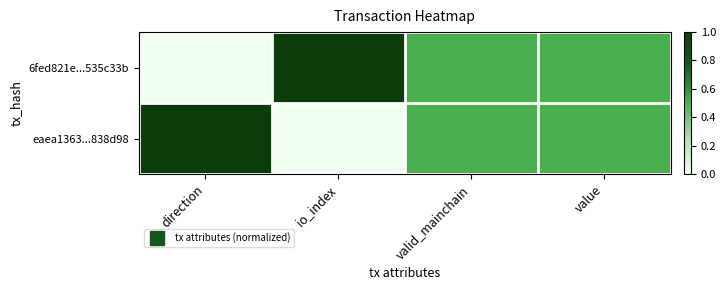

Which series has the largest total across all categories?

6fed821e...535c33b